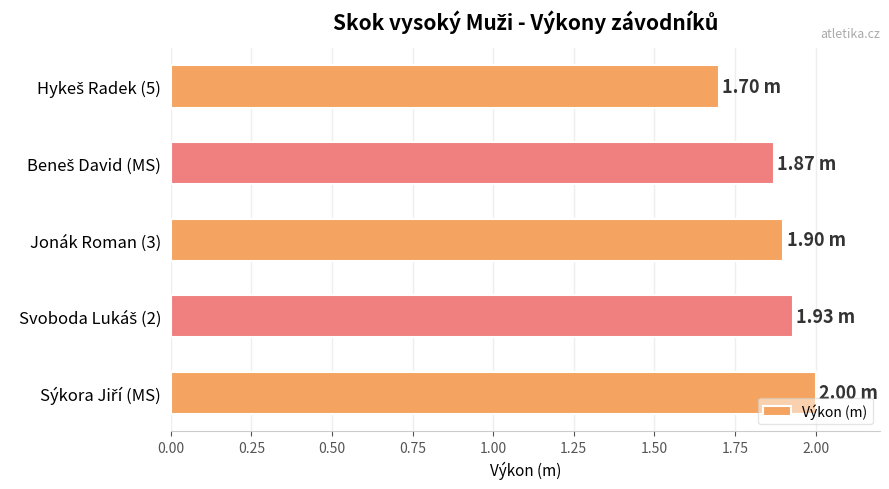

Are the bars horizontal?

Yes